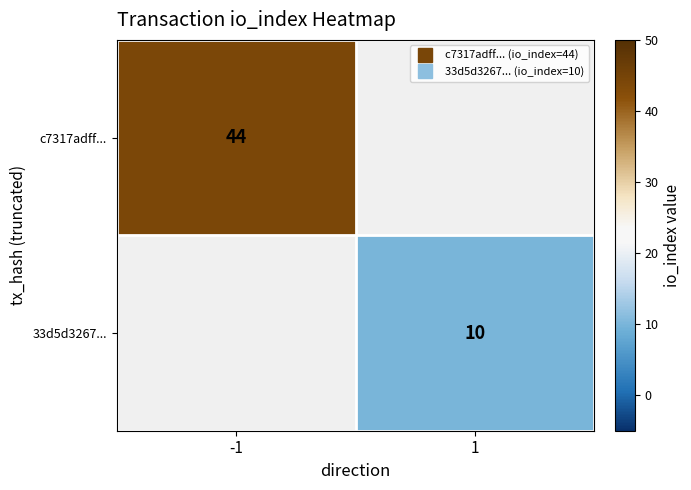

List the labels in order of c7317adff... value, largest first.

-1, 1